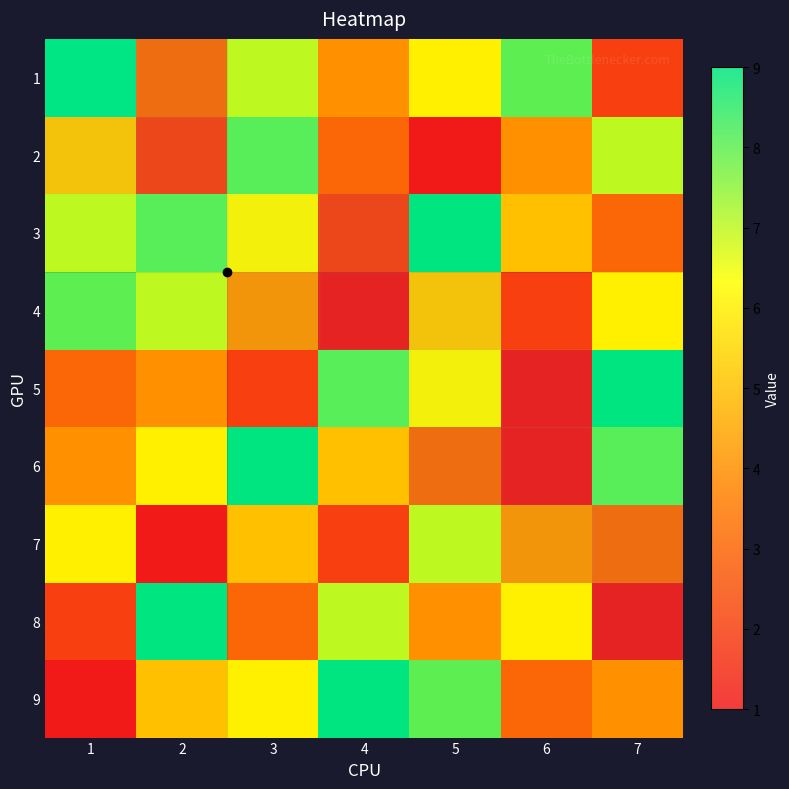

How many values in the 9 series are below 5?

3